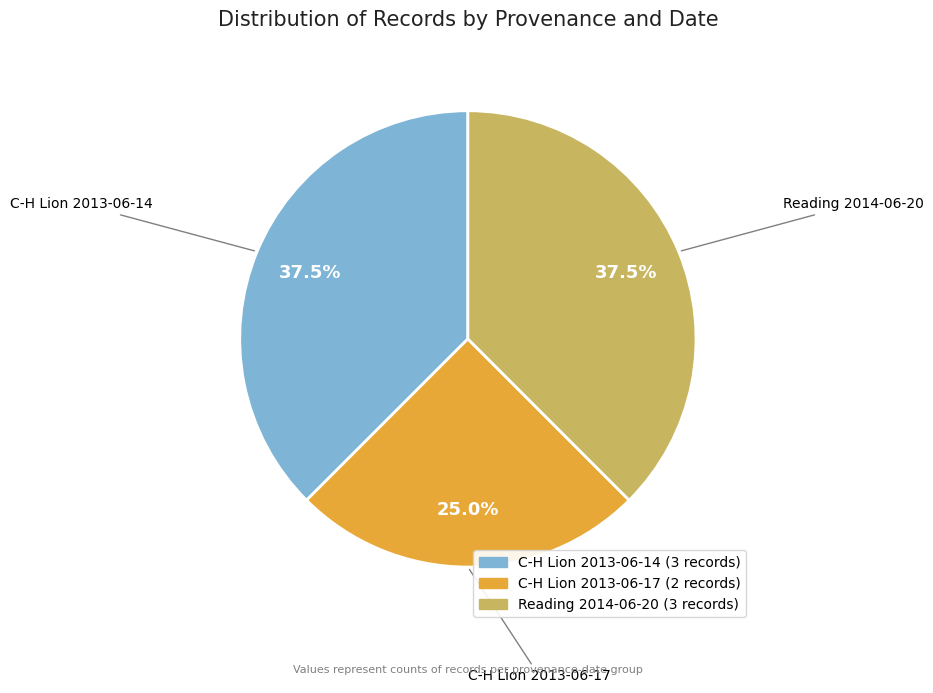

Approximately how many times larger is the value at Reading 2014-06-20 compared to C-H Lion 2013-06-14?

1.0